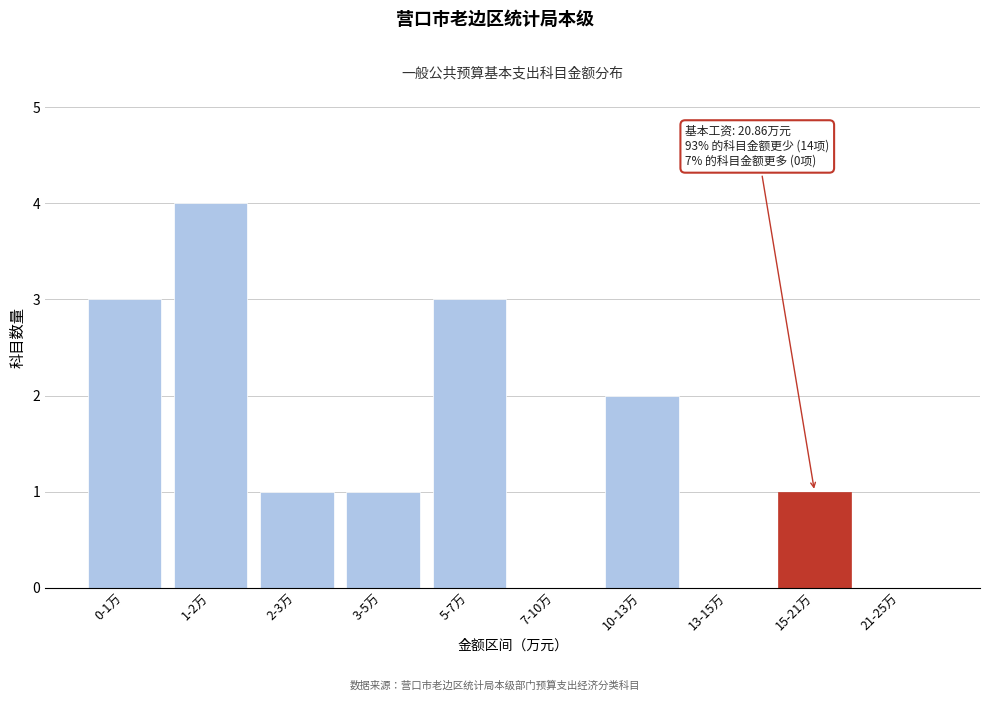

Reading left to right, extract all data points from this chart.

0-1万=3	1-2万=4	2-3万=1	3-5万=1	5-7万=3	7-10万=0	10-13万=2	13-15万=0	15-21万=1	21-25万=0